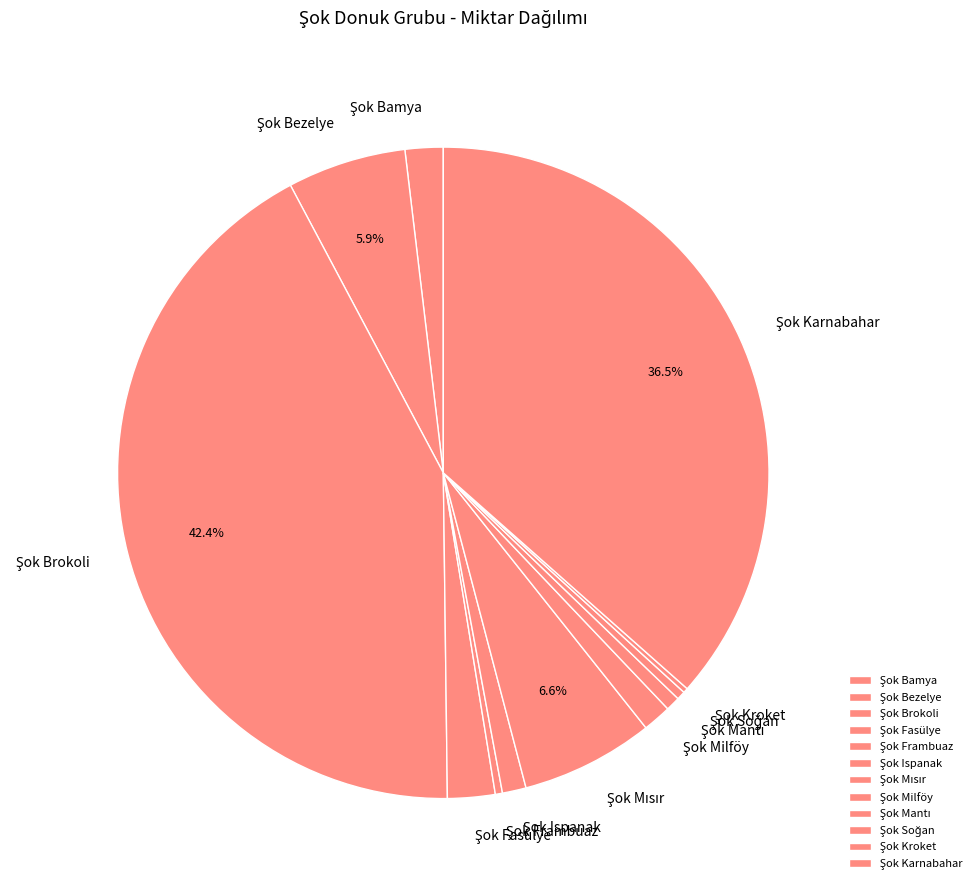

Is there any slice that represents more than half of the pie?

No